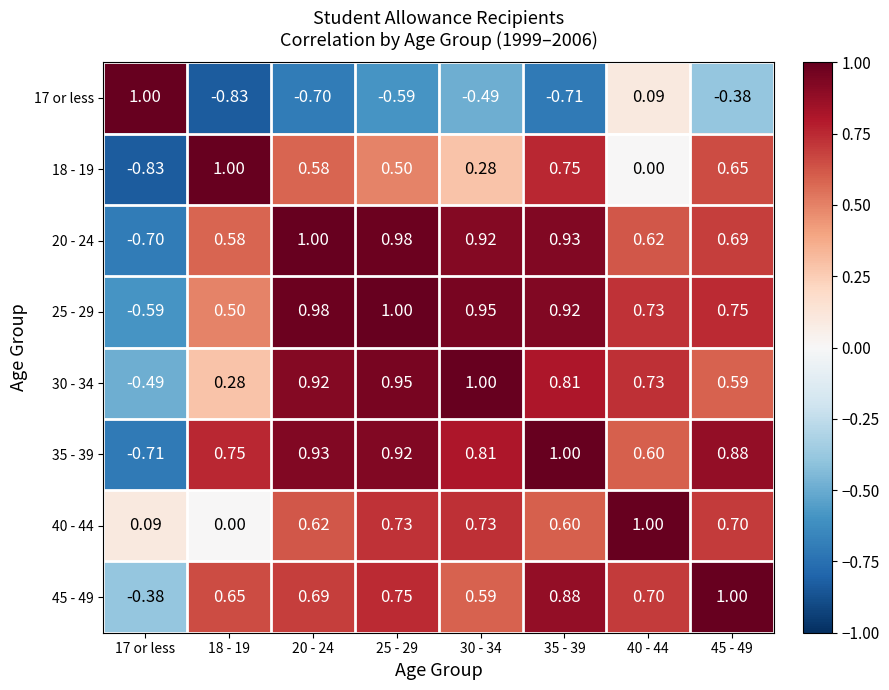

Is the value of 20 - 24 at 35 - 39 greater than the value of 18 - 19 at 45 - 49?

Yes